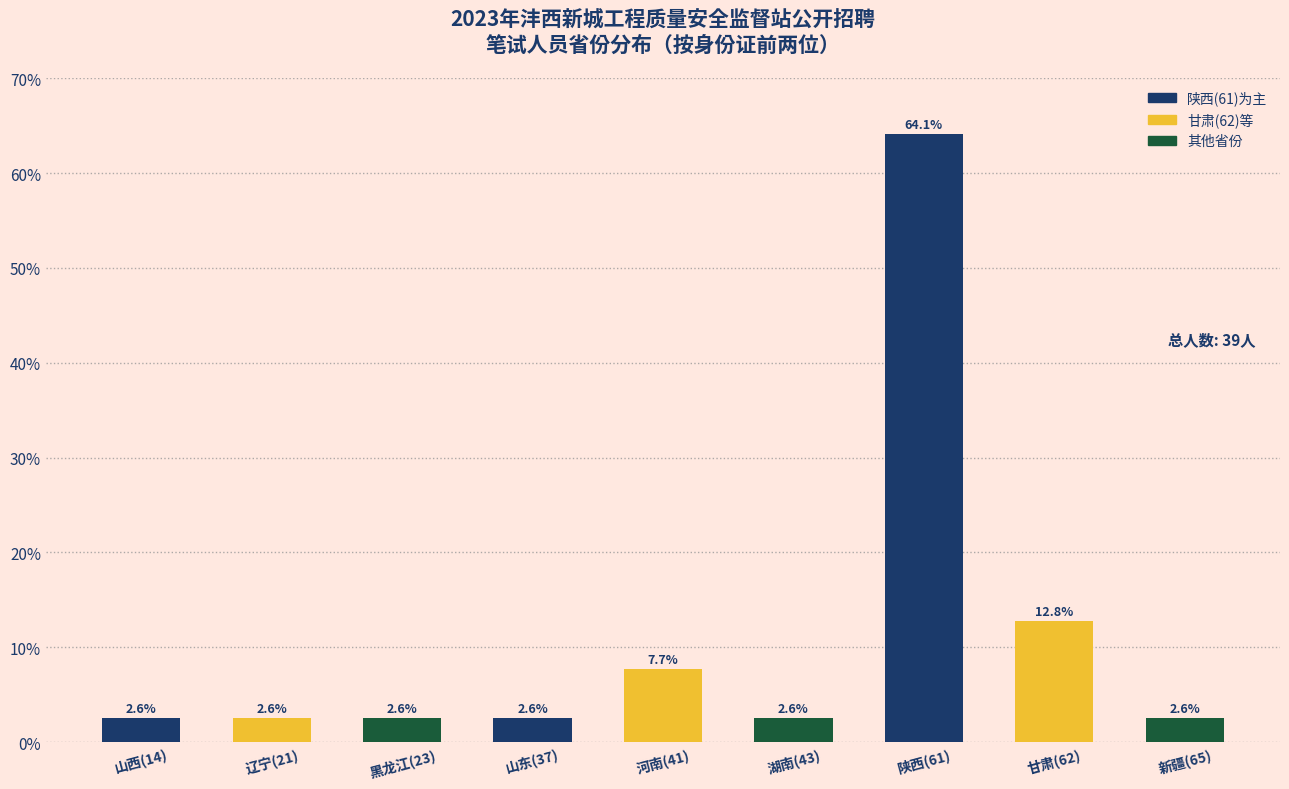

Reading right to left, list all the values displayed in this chart.

新疆(65)=2.6	甘肃(62)=12.8	陕西(61)=64.1	湖南(43)=2.6	河南(41)=7.7	山东(37)=2.6	黑龙江(23)=2.6	辽宁(21)=2.6	山西(14)=2.6